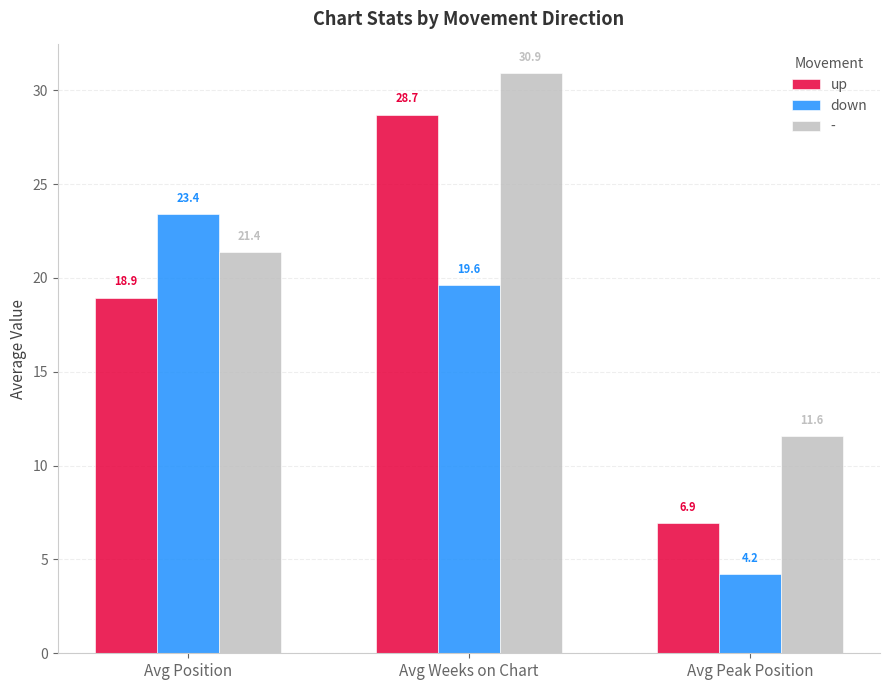

Between Avg Position and Avg Peak Position, which series saw the biggest shift?

down